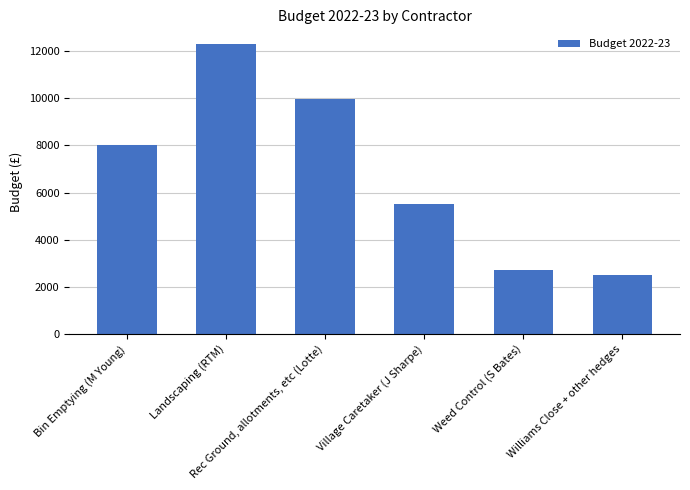

True or false: the data shows 9975 at Rec Ground, allotments, etc (Lotte).

True